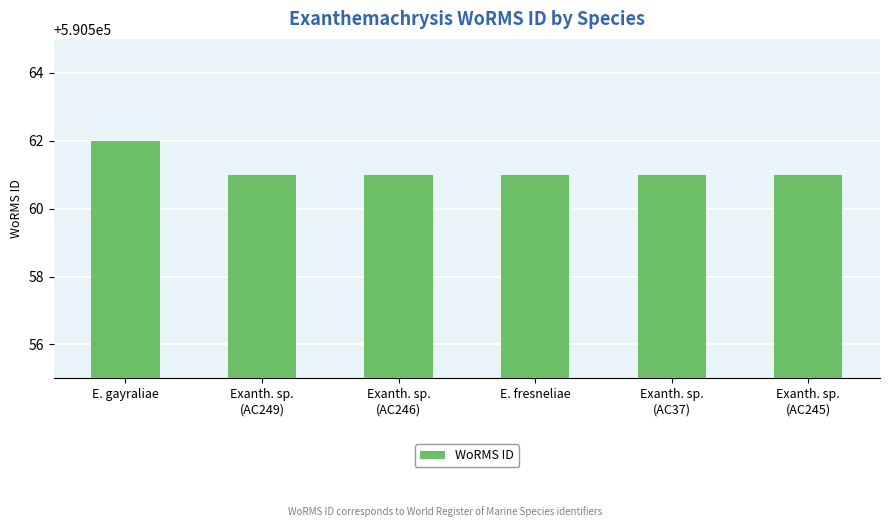

Approximately how many times larger is the value at Exanth. sp.
(AC245) compared to E. gayraliae?

1.0